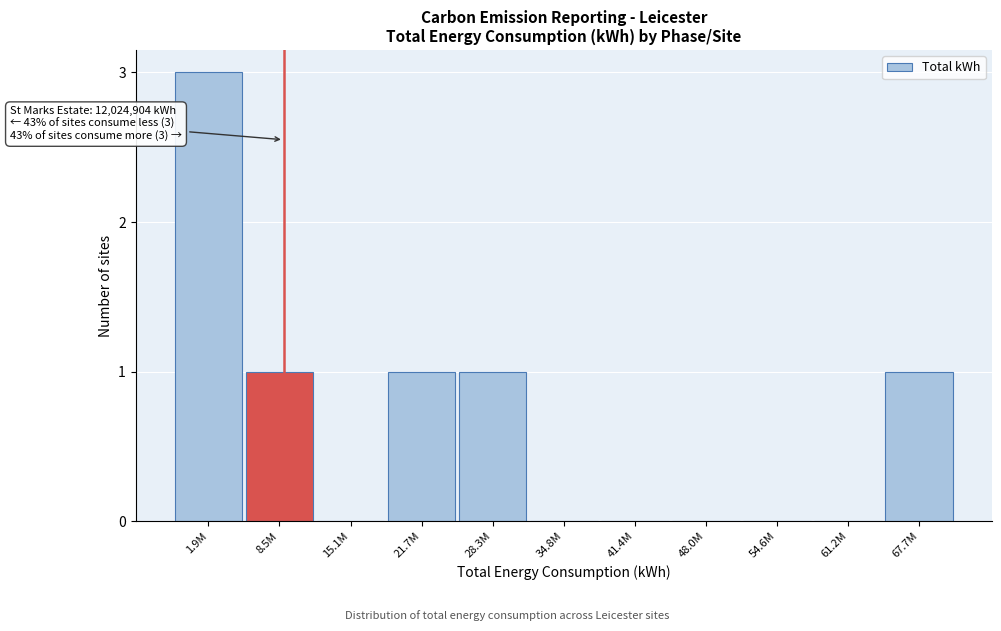

Reading left to right, what are all the values shown in this chart?

1.9M=3	8.5M=1	15.1M=0	21.7M=1	28.3M=1	34.8M=0	41.4M=0	48.0M=0	54.6M=0	61.2M=0	67.7M=1